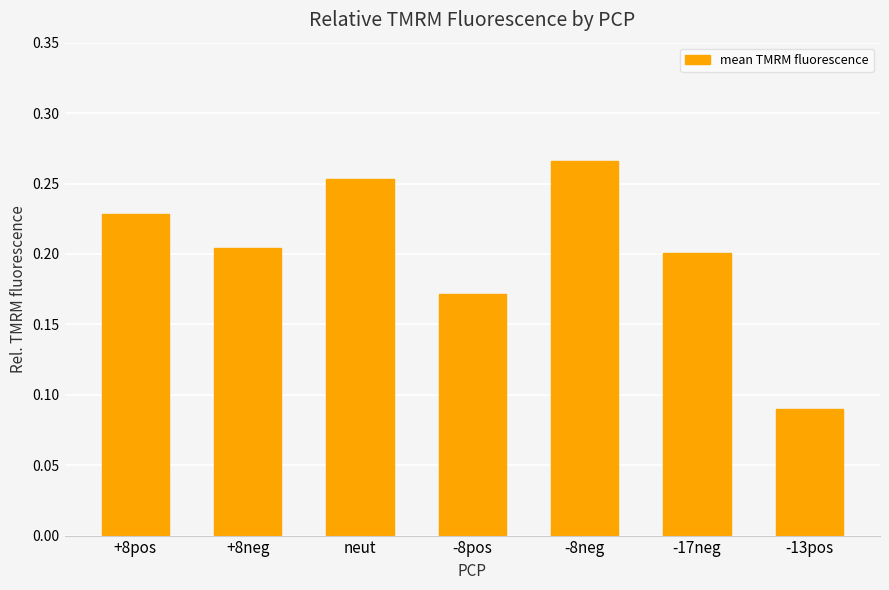

List the labels in order of value, smallest first.

-13pos, -8pos, -17neg, +8neg, +8pos, neut, -8neg